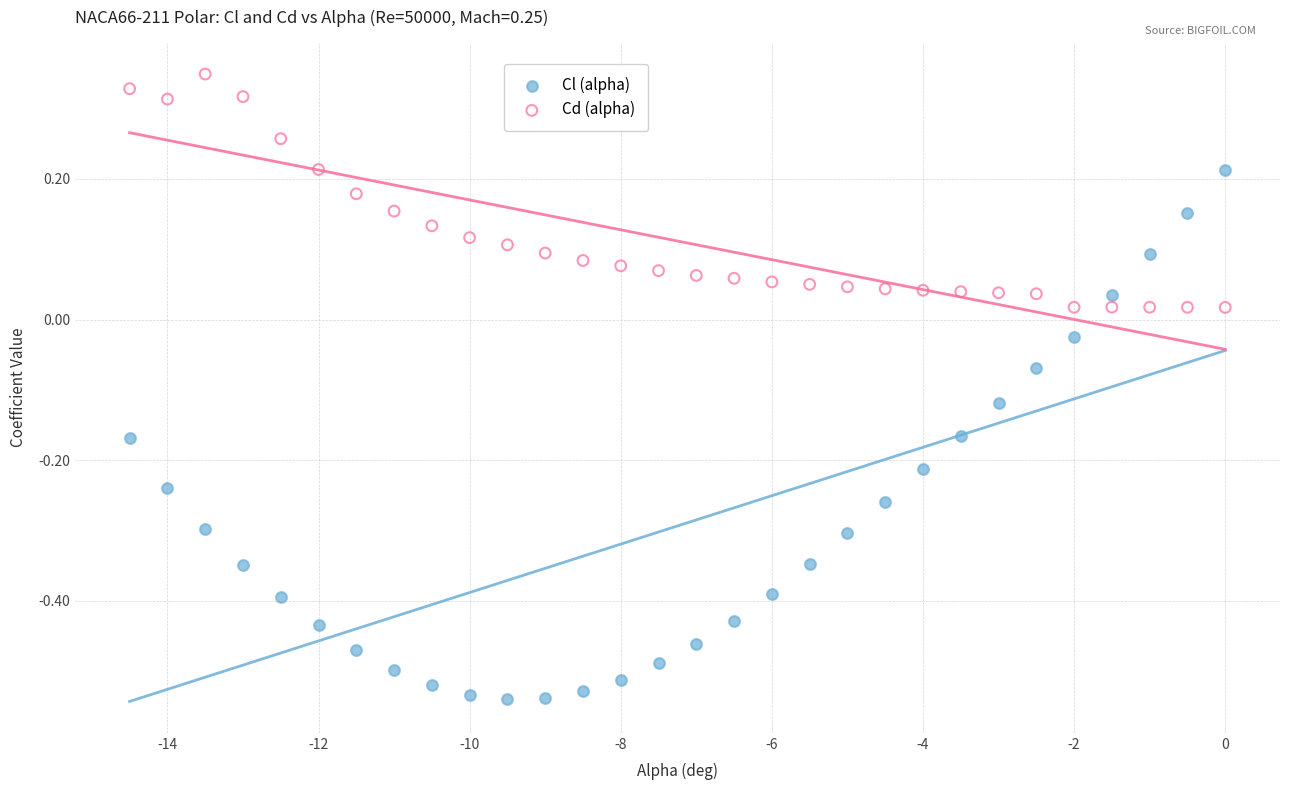

Which series has the largest Y range (max minus min)?

Cl (alpha)